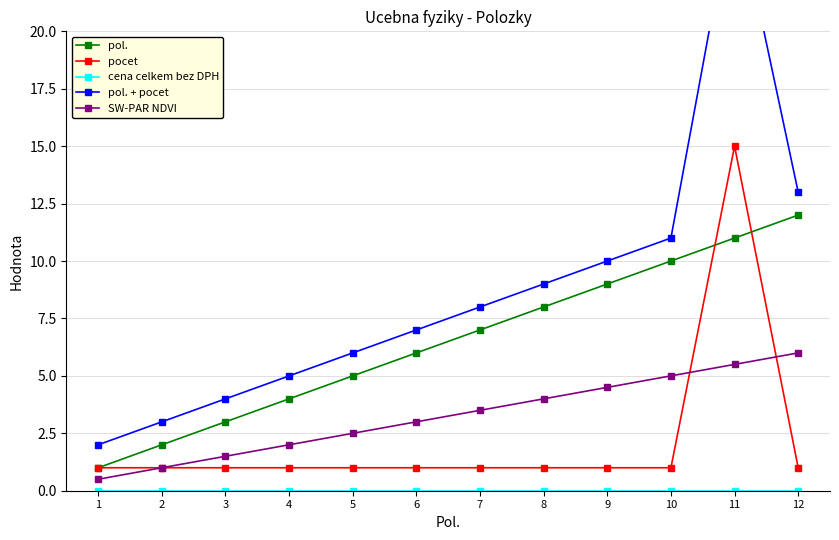

Between 8 and 5, which is larger?

8